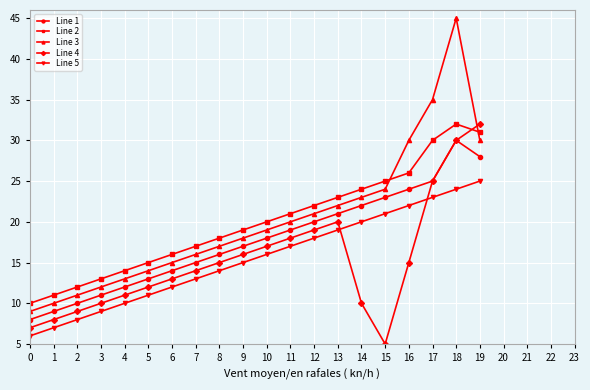

At which category is the sum across all series the highest?

18